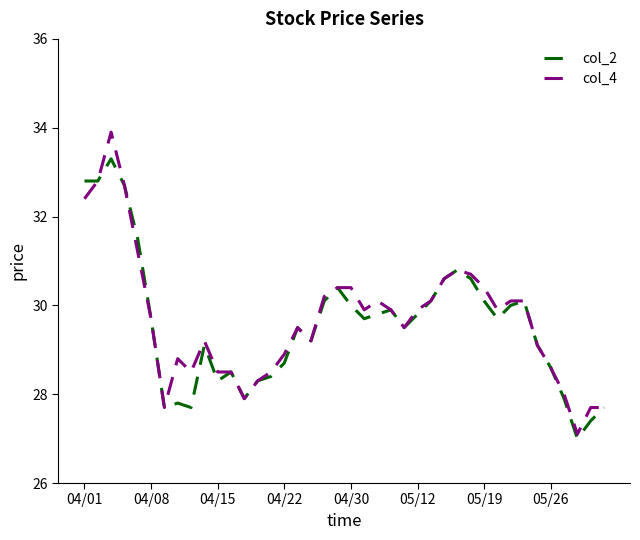

List the series in order of their peak value, highest first.

col_4, col_2